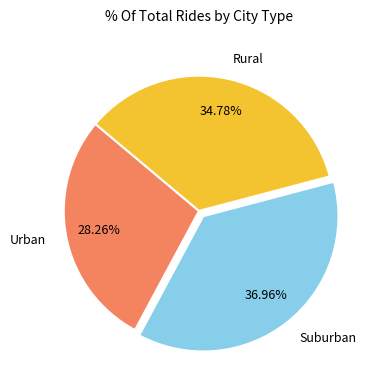

How many slices are in this pie chart?

3